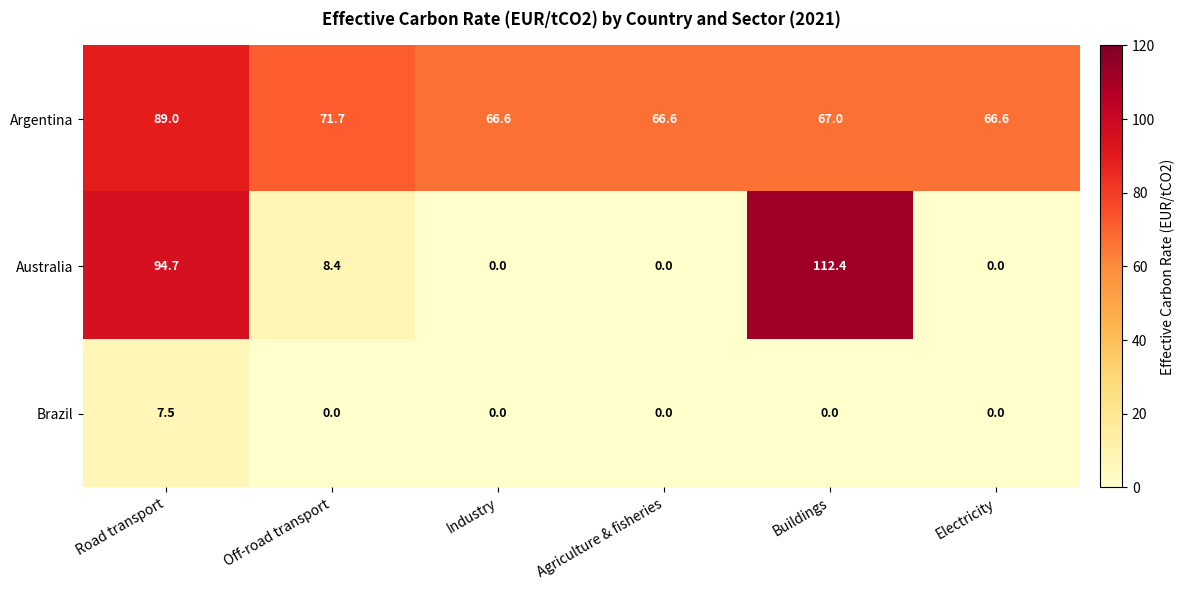

What is the difference between the maximum and minimum values in the Argentina series?

22.4